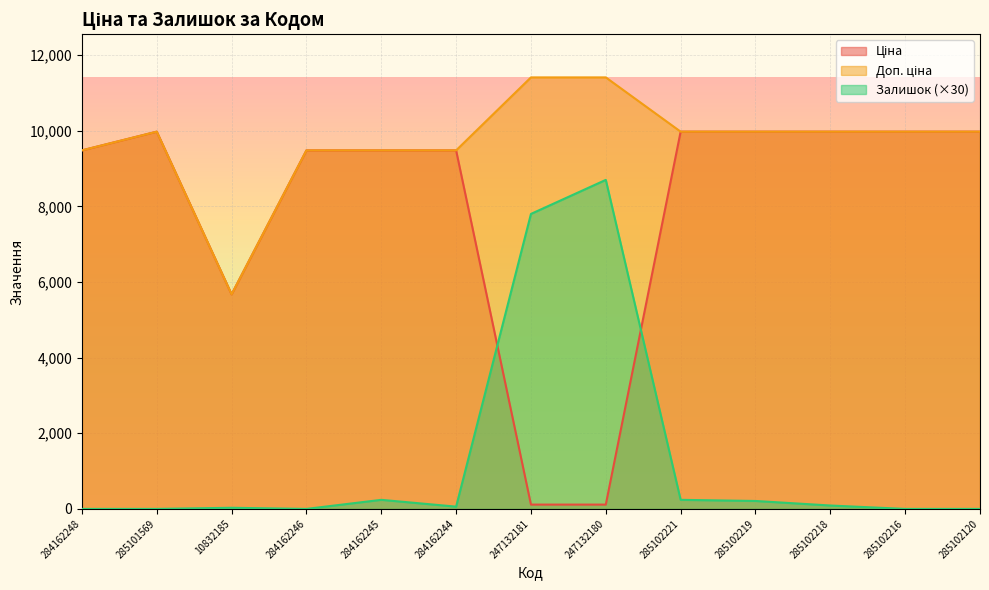

What is the label of the 12th point from the right?

285101569